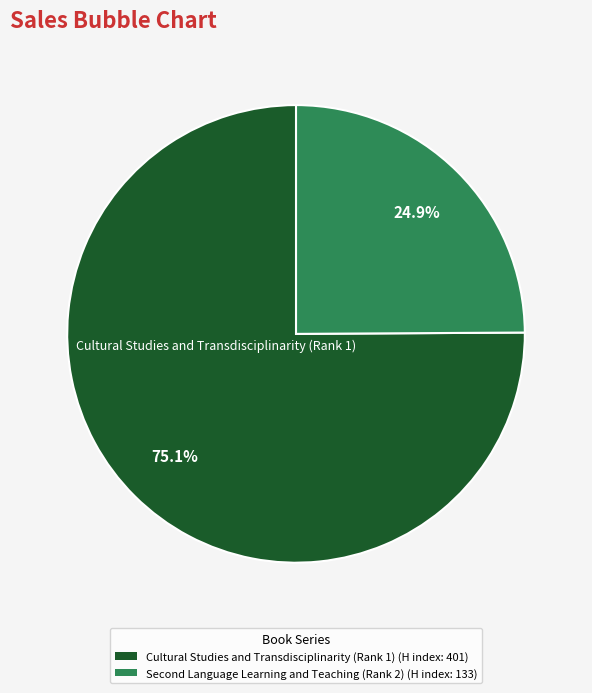

What percentage is NOT represented by Cultural Studies and Transdisciplinarity (Rank 1)?

24.9%